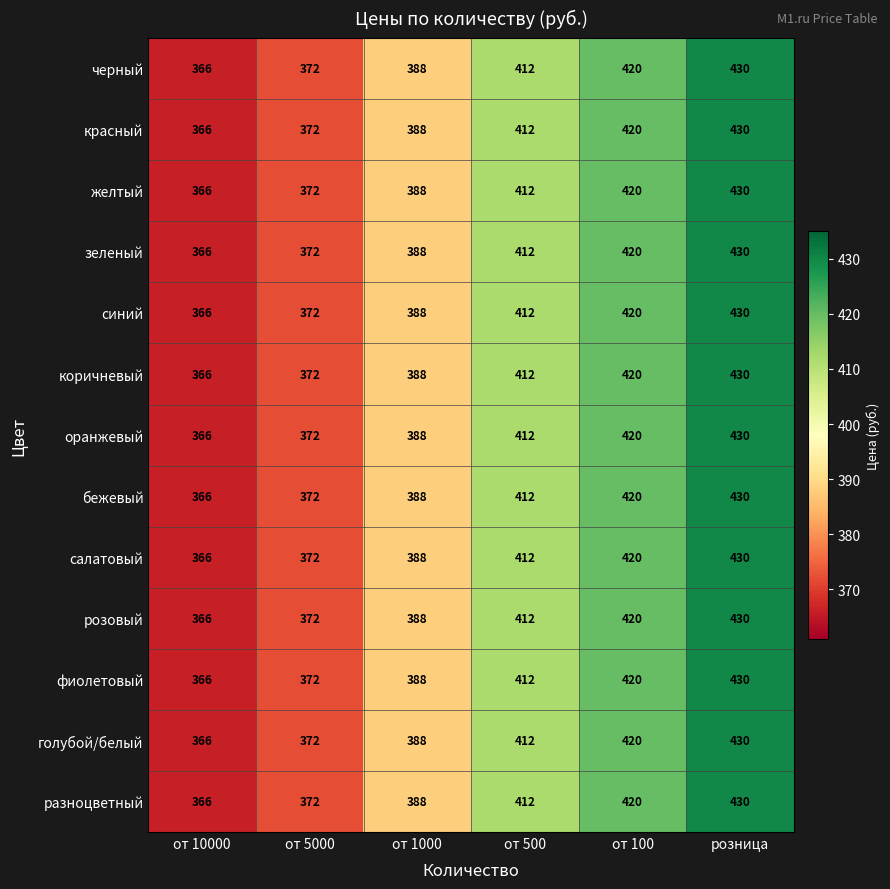

What value does the черный series have at от 10000?

366